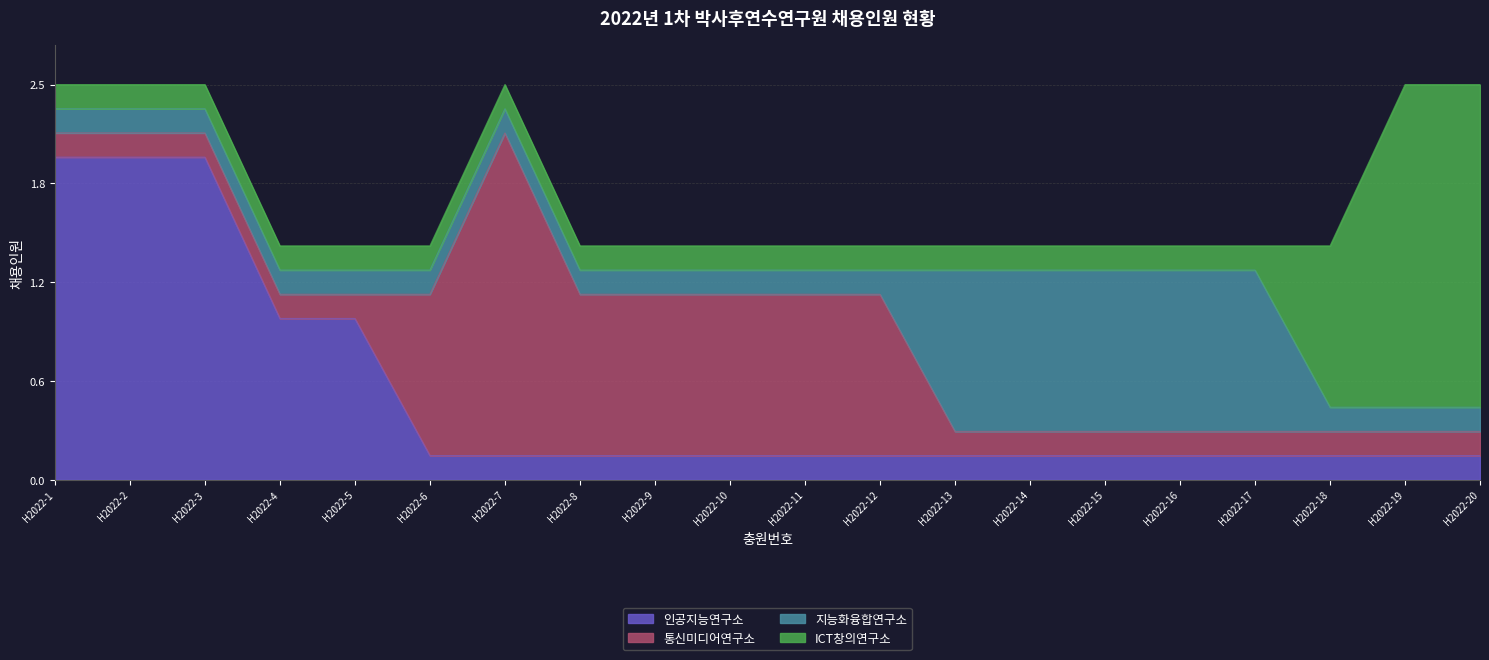

Does the chart display data point markers on the line(s)?

No